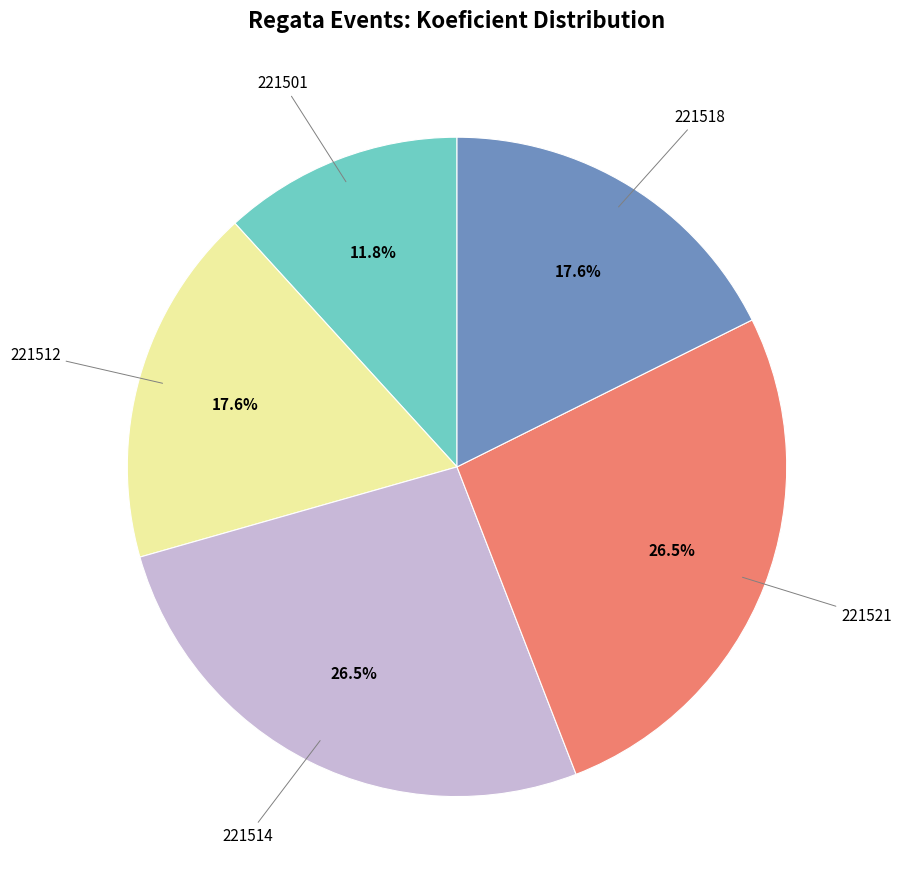

Is there any slice that represents more than half of the pie?

No